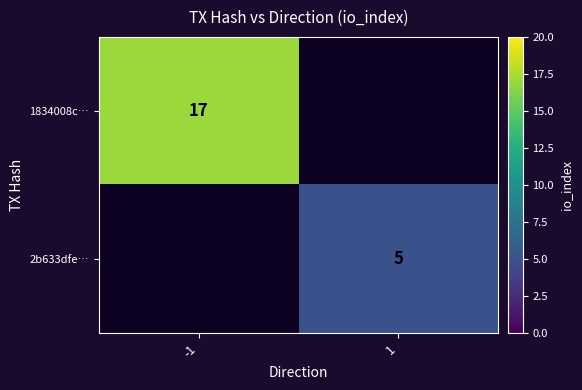

The 2b633dfe… series shows 5 at 1. True or false?

True